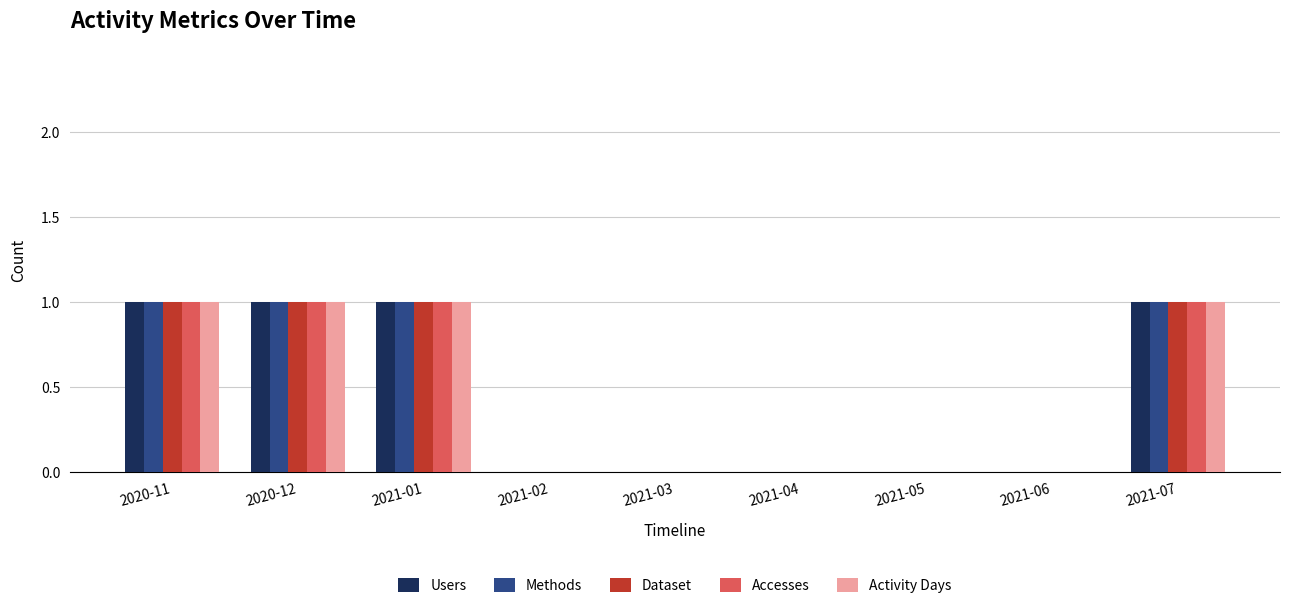

How many Dataset values are between 0 and 1?

9